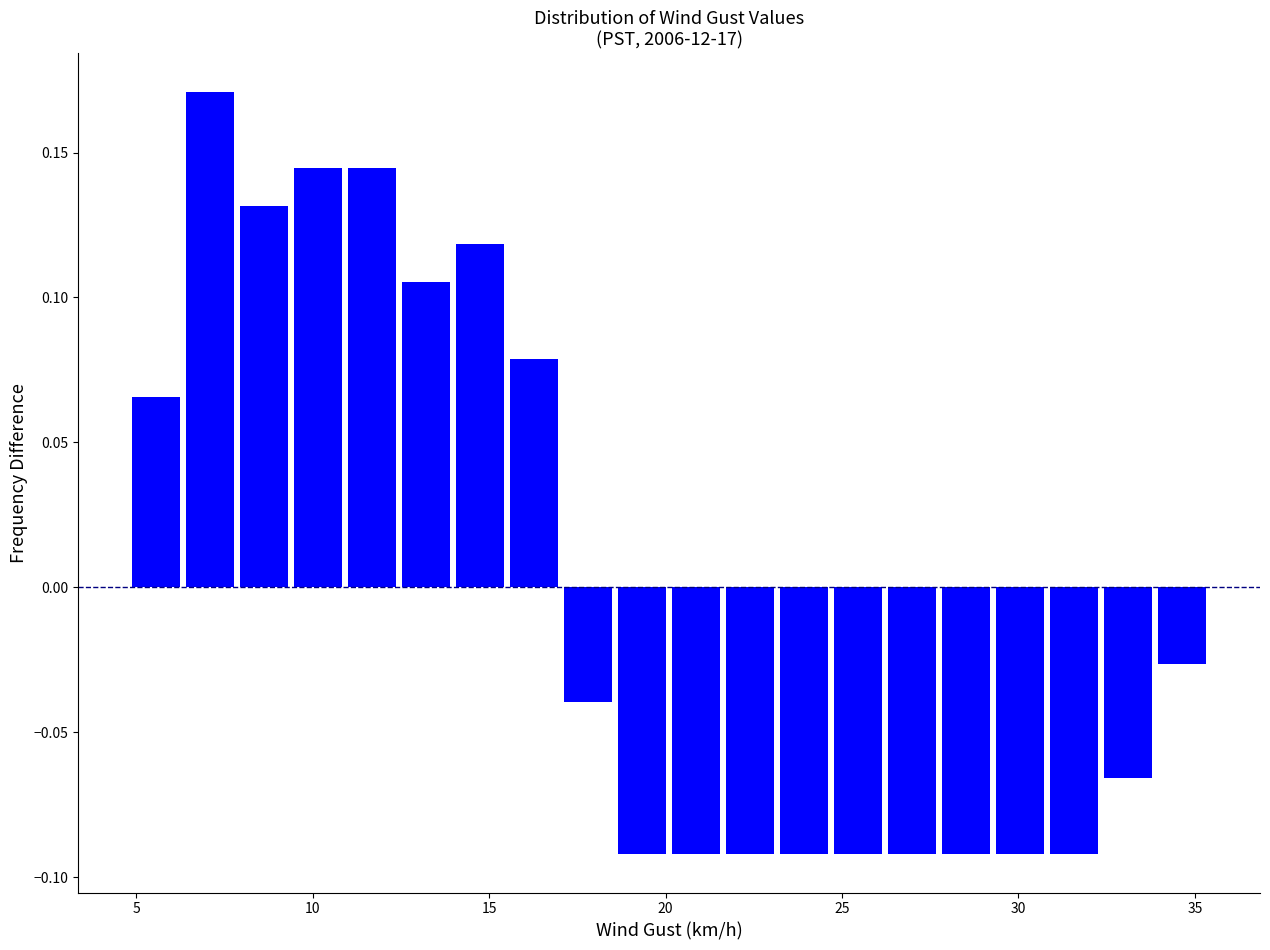

Around what value on the x-axis is the tallest bar? Give the approximate position of its centre, as read against the axis.

7.0